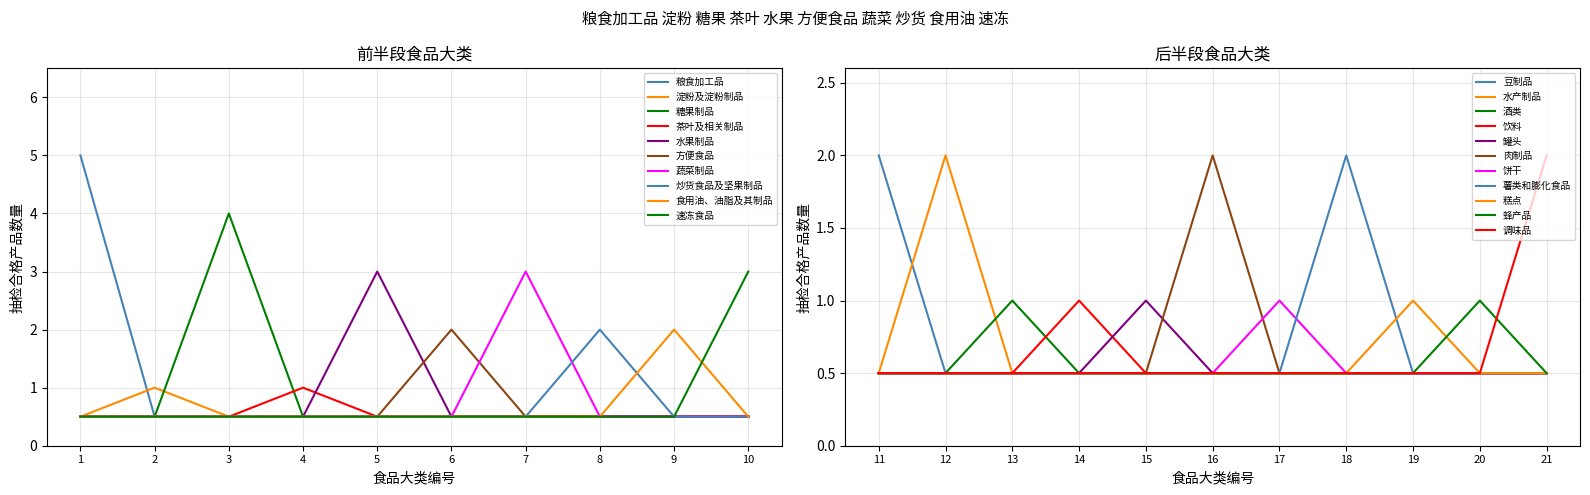

True or false: 其他大类 and 粮食加工品 intersect in this chart.

False